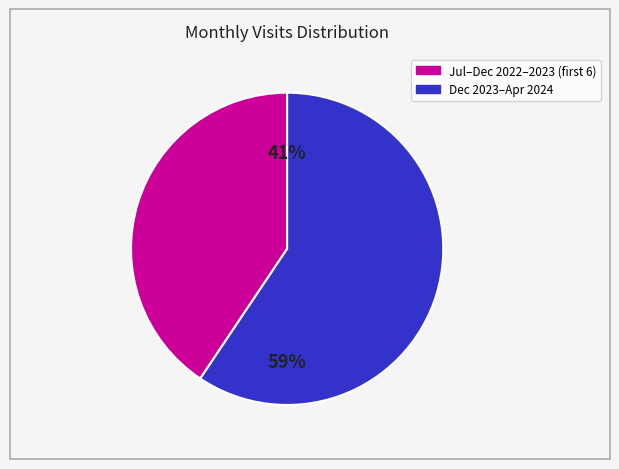

Is there a majority slice in this chart?

Yes